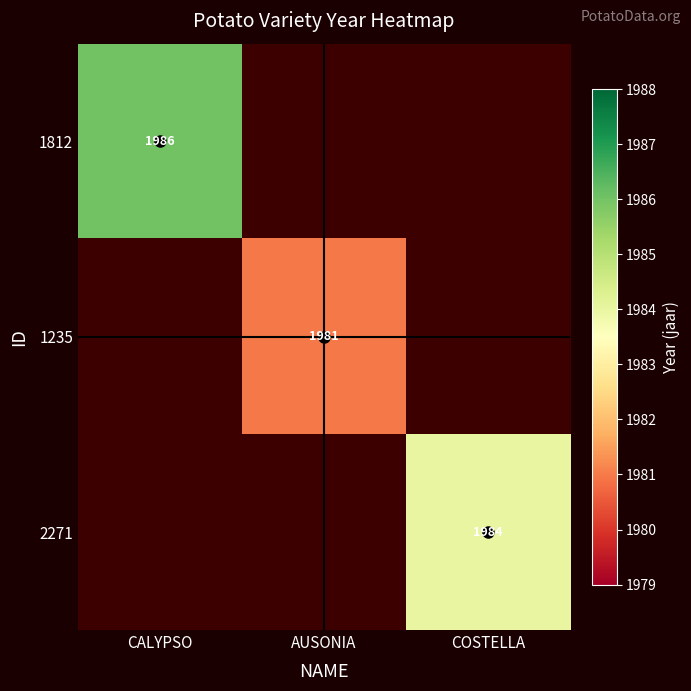

The 1235 series shows 1981 at AUSONIA. True or false?

True